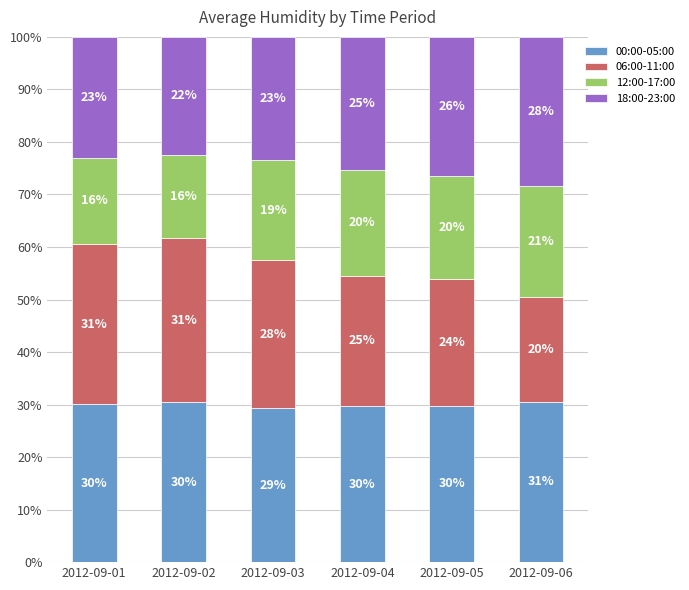

What are all the series names shown in the legend?

00:00-05:00, 06:00-11:00, 12:00-17:00, 18:00-23:00